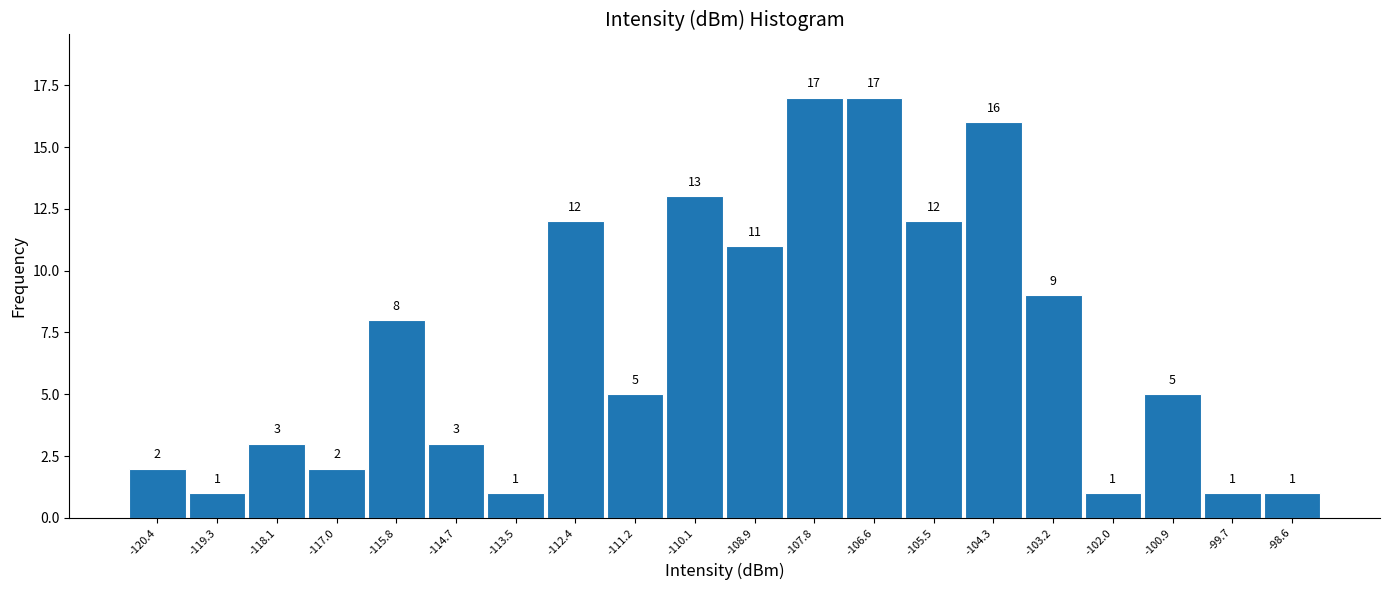

Reading left to right, list every bar in this chart as the range it spans on the x-axis followed by its height. The bar edges are not printed on the chart, so give them approximately, as read against the axis.

-121.00 to -119.85: 2
-119.85 to -118.70: 1
-118.70 to -117.55: 3
-117.55 to -116.40: 2
-116.40 to -115.25: 8
-115.25 to -114.10: 3
-114.10 to -112.95: 1
-112.95 to -111.80: 12
-111.80 to -110.65: 5
-110.65 to -109.50: 13
-109.50 to -108.35: 11
-108.35 to -107.20: 17
-107.20 to -106.05: 17
-106.05 to -104.90: 12
-104.90 to -103.75: 16
-103.75 to -102.60: 9
-102.60 to -101.45: 1
-101.45 to -100.30: 5
-100.30 to -99.15: 1
-99.15 to -98.00: 1